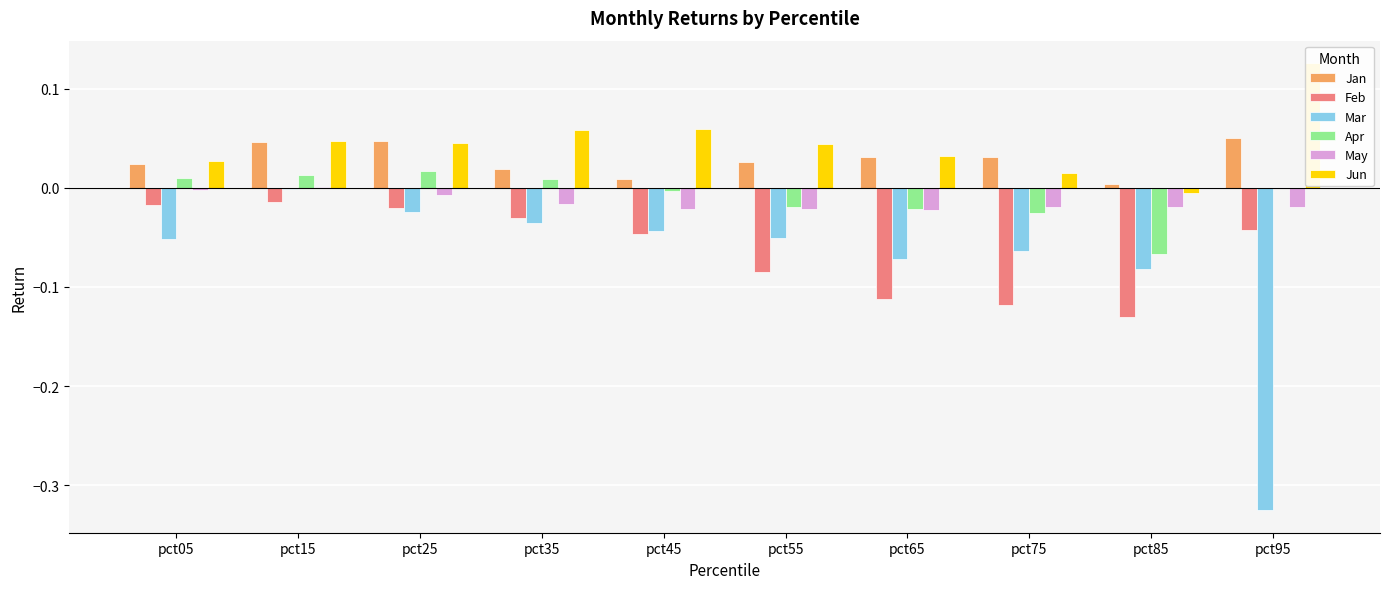

Which category has the highest value in the Mar series?

pct15